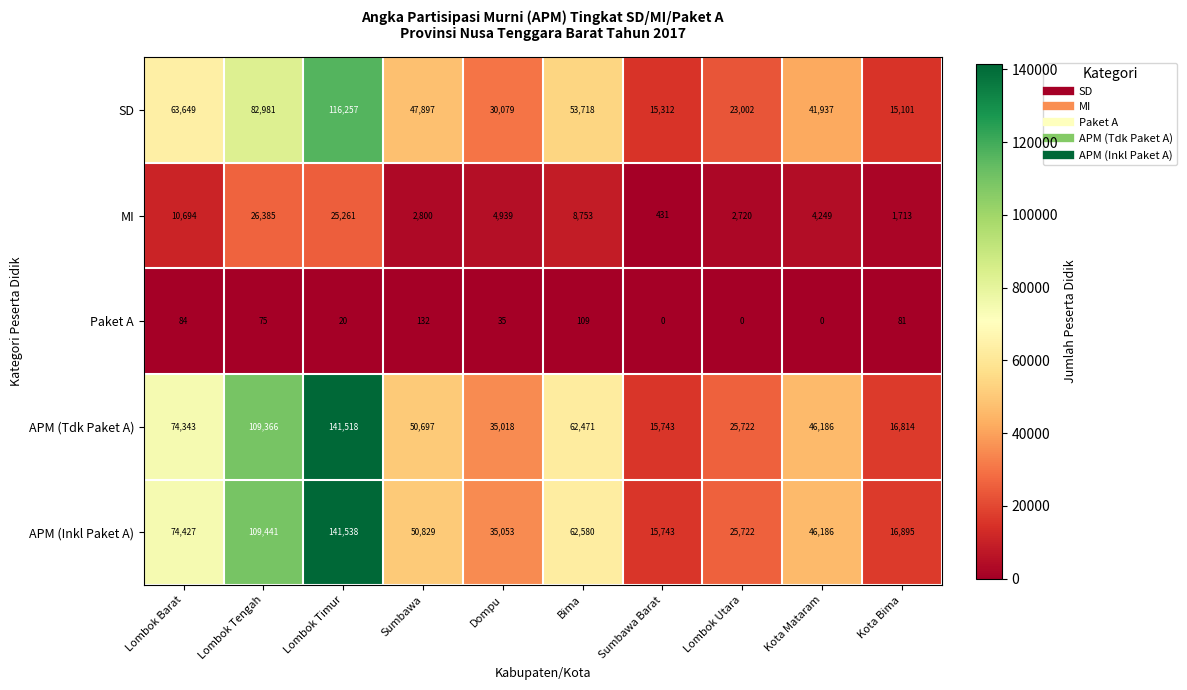

How many data points does each series have?

10